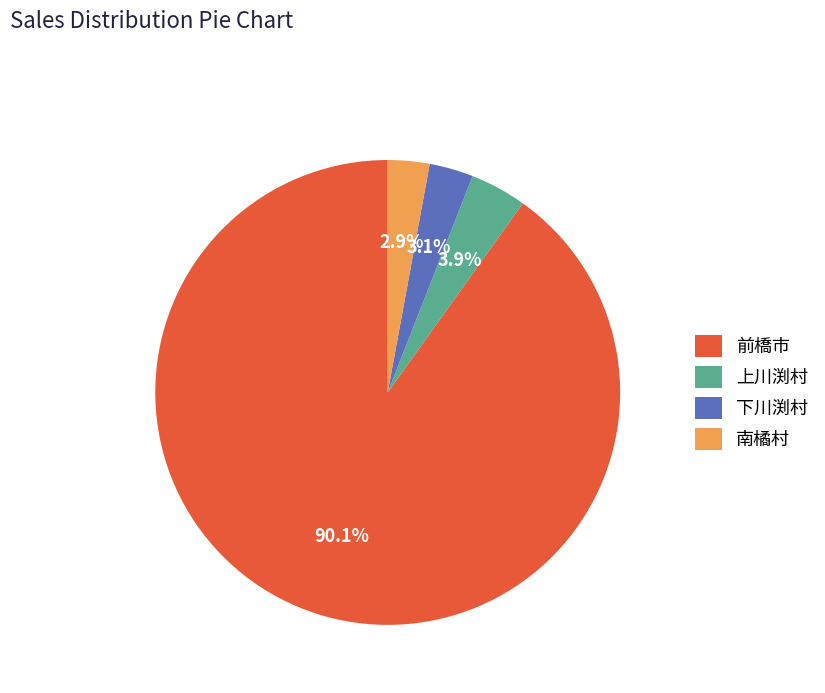

What percentage is the 前橋市 slice, to the nearest percent?

90%